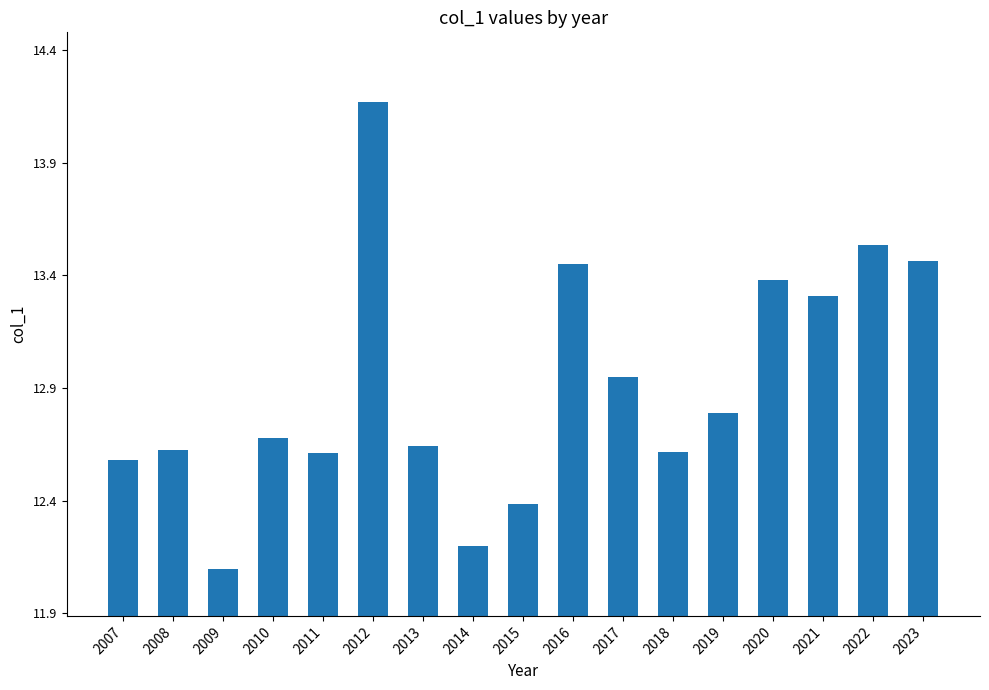

What is the difference between the second highest and minimum values?

1.4